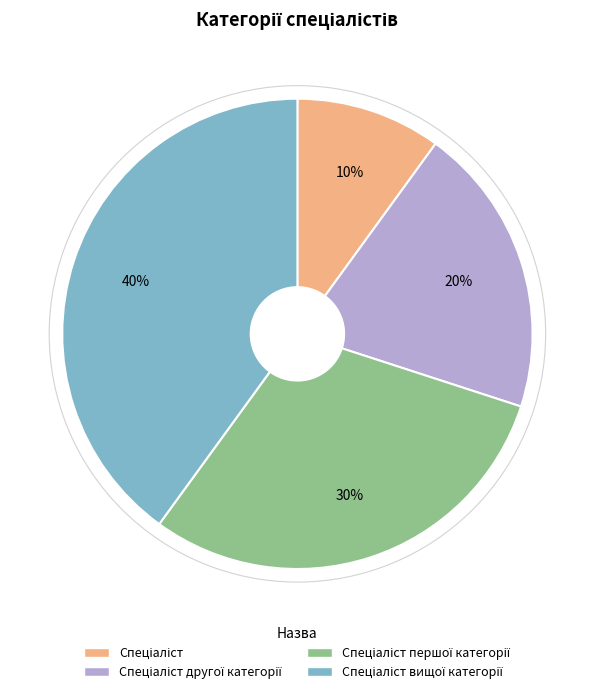

Is there any slice that represents more than half of the pie?

No